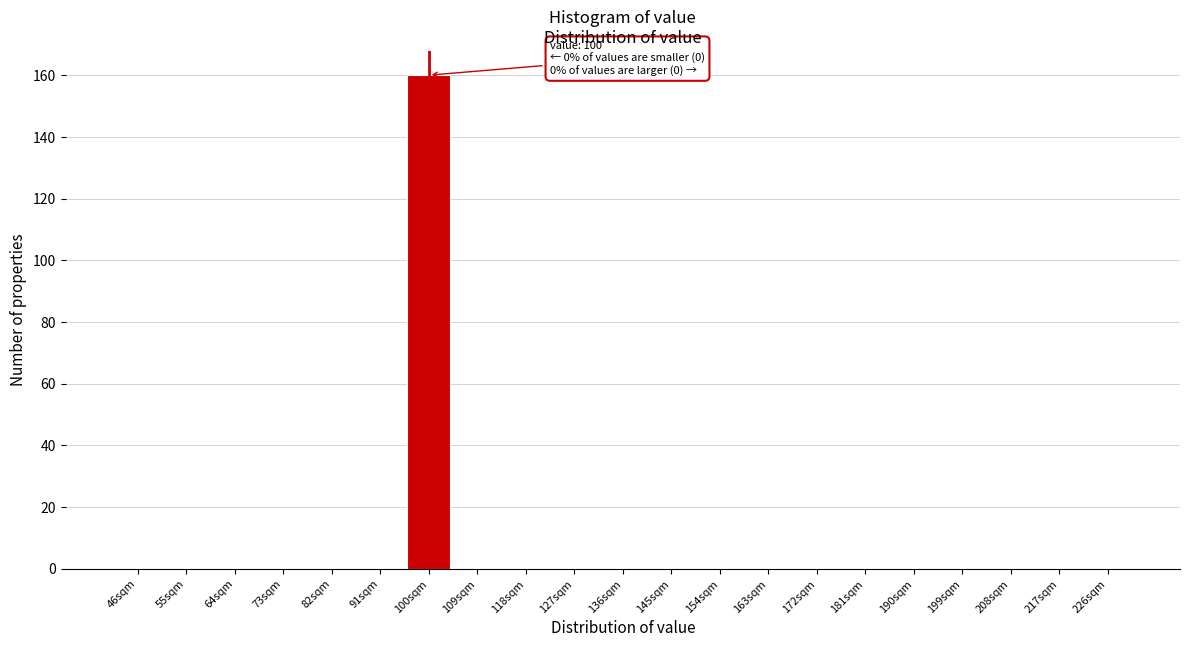

Reading right to left, list all the values displayed in this chart.

226sqm=0	217sqm=0	208sqm=0	199sqm=0	190sqm=0	181sqm=0	172sqm=0	163sqm=0	154sqm=0	145sqm=0	136sqm=0	127sqm=0	118sqm=0	109sqm=0	100sqm=160	91sqm=0	82sqm=0	73sqm=0	64sqm=0	55sqm=0	46sqm=0